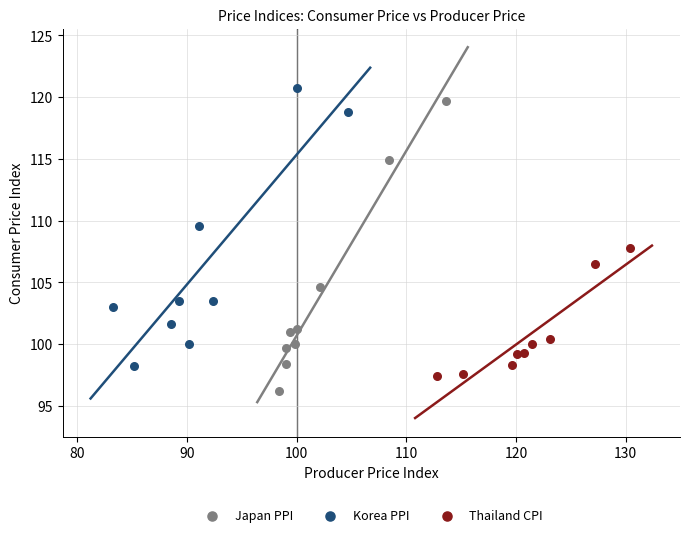

Which series contains the highest Y value?

Korea PPI